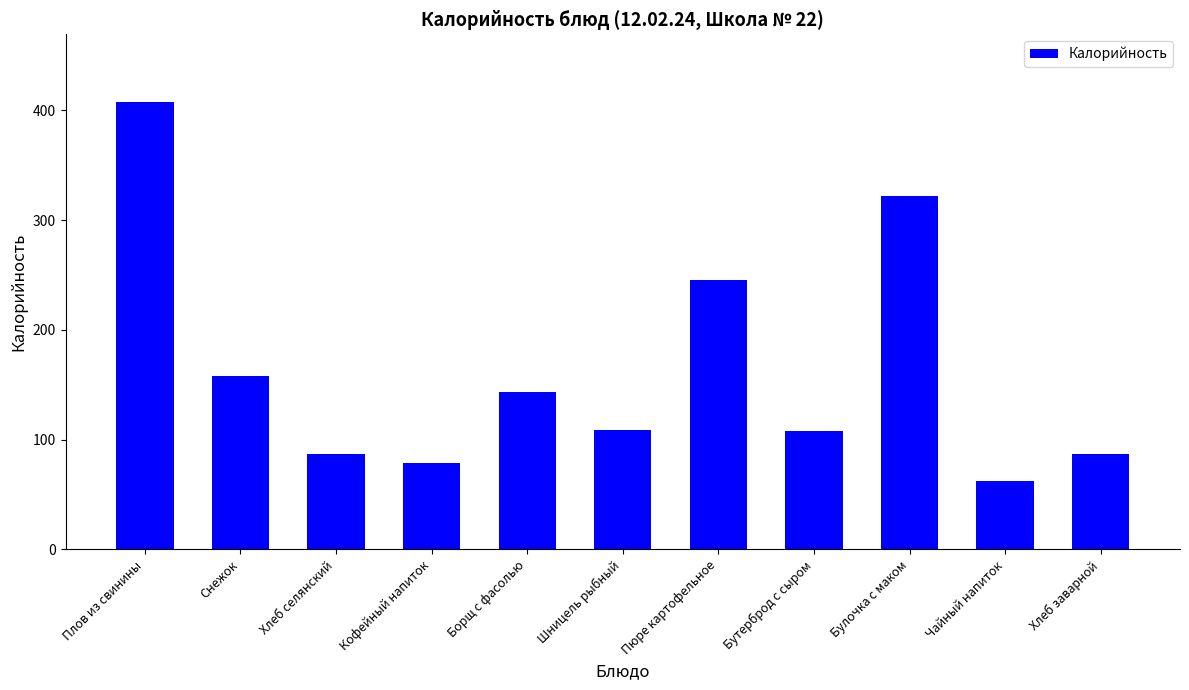

How many data points are less than 108?

4